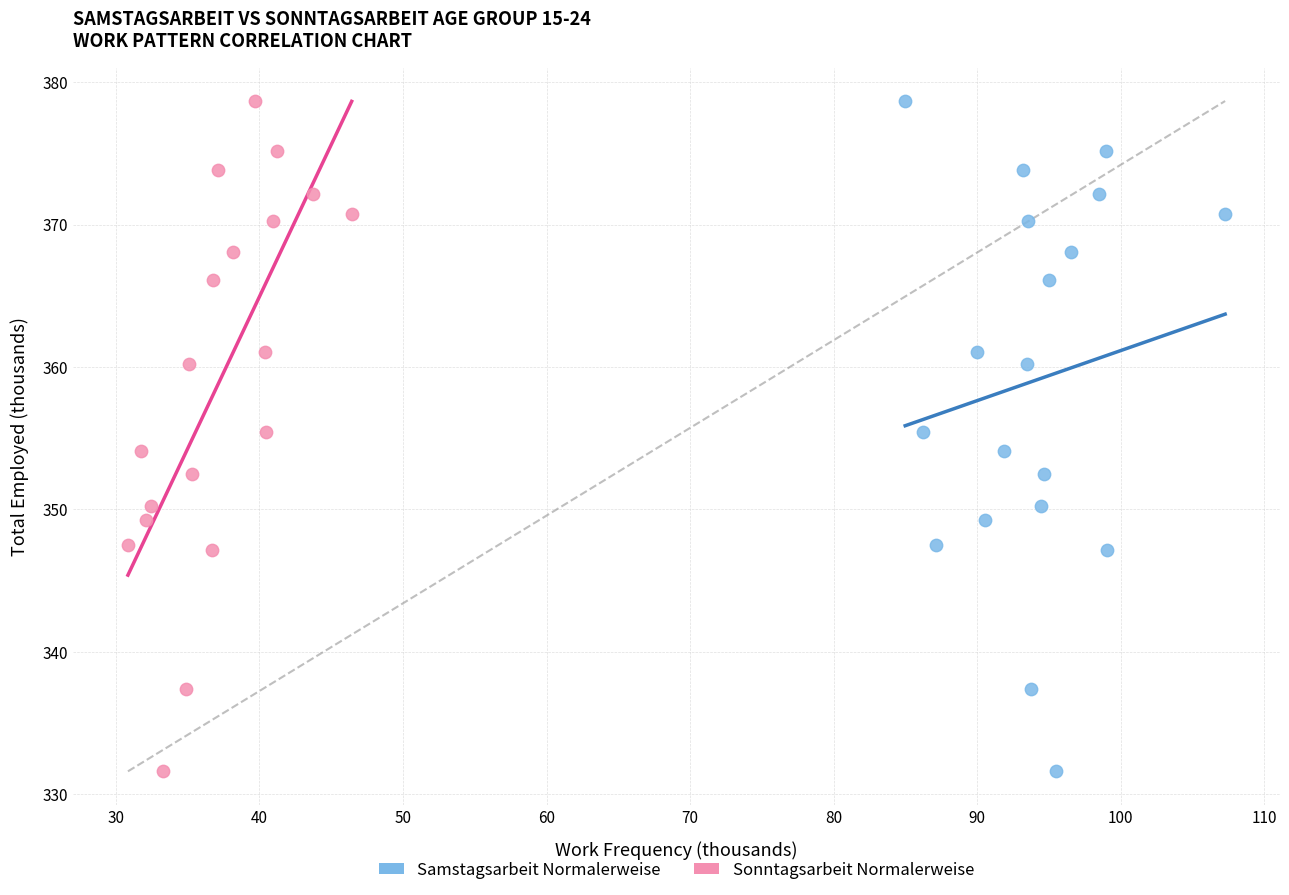

What are all the series names shown in the legend?

Samstagsarbeit Normalerweise, Sonntagsarbeit Normalerweise